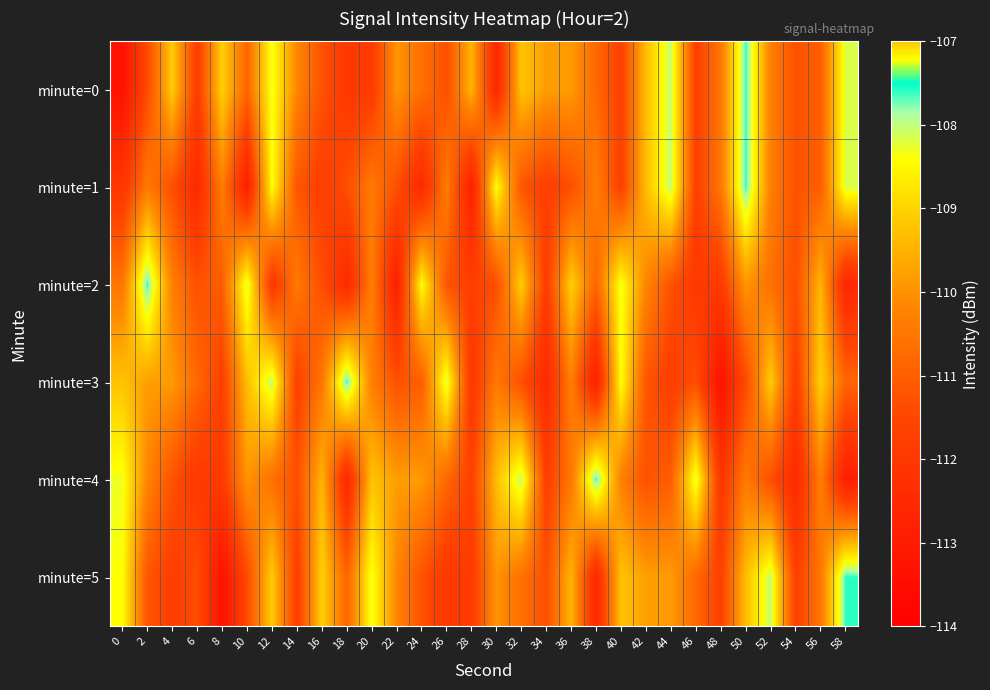

Reading right to left, extract all data points from this chart.

minute=0: 58=-108.2	56=-111.0	54=-111.3	52=-110.3	50=-107.6	48=-110.5	46=-111.7	44=-108.0	42=-109.3	40=-111.7	38=-110.8	36=-109.9	34=-109.8	32=-109.2	30=-112.6	28=-109.5	26=-111.3	24=-110.6	22=-110.0	20=-111.9	18=-112.0	16=-111.3	14=-110.2	12=-108.3	10=-110.9	8=-109.0	6=-111.8	4=-109.1	2=-111.4	0=-113.3
minute=1: 58=-108.2	56=-111.0	54=-111.3	52=-110.3	50=-107.6	48=-110.5	46=-111.7	44=-108.0	42=-109.3	40=-111.7	38=-110.3	36=-111.3	34=-111.8	32=-111.2	30=-108.4	28=-112.9	26=-110.3	24=-112.5	22=-111.3	20=-110.4	18=-111.3	16=-111.8	14=-111.2	12=-108.4	10=-112.9	8=-110.3	6=-112.5	4=-111.3	2=-110.4	0=-112.0
minute=2: 58=-112.6	56=-109.5	54=-111.3	52=-110.6	50=-110.0	48=-111.9	46=-112.0	44=-111.3	42=-110.2	40=-108.3	38=-110.9	36=-109.0	34=-111.8	32=-109.1	30=-111.3	28=-111.8	26=-111.2	24=-108.4	22=-112.9	20=-110.3	18=-112.5	16=-111.3	14=-110.4	12=-112.0	10=-108.2	8=-111.0	6=-111.3	4=-110.3	2=-107.6	0=-110.5
minute=3: 58=-110.9	56=-109.0	54=-111.8	52=-109.1	50=-111.4	48=-113.3	46=-111.3	44=-111.8	42=-111.2	40=-108.4	38=-112.9	36=-110.3	34=-112.5	32=-111.3	30=-110.4	28=-112.0	26=-108.2	24=-111.0	22=-111.3	20=-110.3	18=-107.6	16=-110.5	14=-111.7	12=-108.0	10=-109.3	8=-111.7	6=-110.8	4=-109.9	2=-109.8	0=-109.2
minute=4: 58=-112.9	56=-110.3	54=-112.5	52=-111.3	50=-110.4	48=-112.0	46=-108.2	44=-111.0	42=-111.3	40=-110.3	38=-107.6	36=-110.5	34=-111.7	32=-108.0	30=-109.3	28=-111.7	26=-110.8	24=-109.9	22=-109.8	20=-109.2	18=-112.6	16=-109.5	14=-111.3	12=-110.6	10=-110.0	8=-111.9	6=-112.0	4=-111.3	2=-110.2	0=-108.3
minute=5: 58=-107.6	56=-110.5	54=-111.7	52=-108.0	50=-109.3	48=-111.7	46=-110.8	44=-109.9	42=-109.8	40=-109.2	38=-112.6	36=-109.5	34=-111.3	32=-110.6	30=-110.0	28=-111.9	26=-112.0	24=-111.3	22=-110.2	20=-108.3	18=-110.9	16=-109.0	14=-111.8	12=-109.1	10=-111.4	8=-113.3	6=-111.3	4=-111.8	2=-111.2	0=-108.4